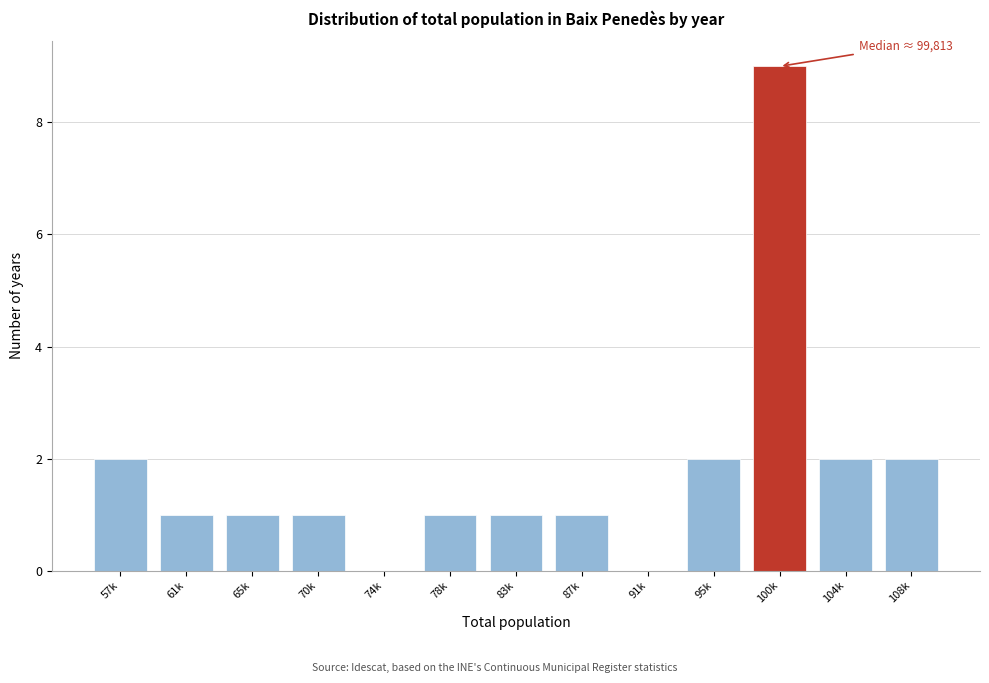

Reading right to left, list all the values displayed in this chart.

108k=2	104k=2	100k=9	95k=2	91k=0	87k=1	83k=1	78k=1	74k=0	70k=1	65k=1	61k=1	57k=2